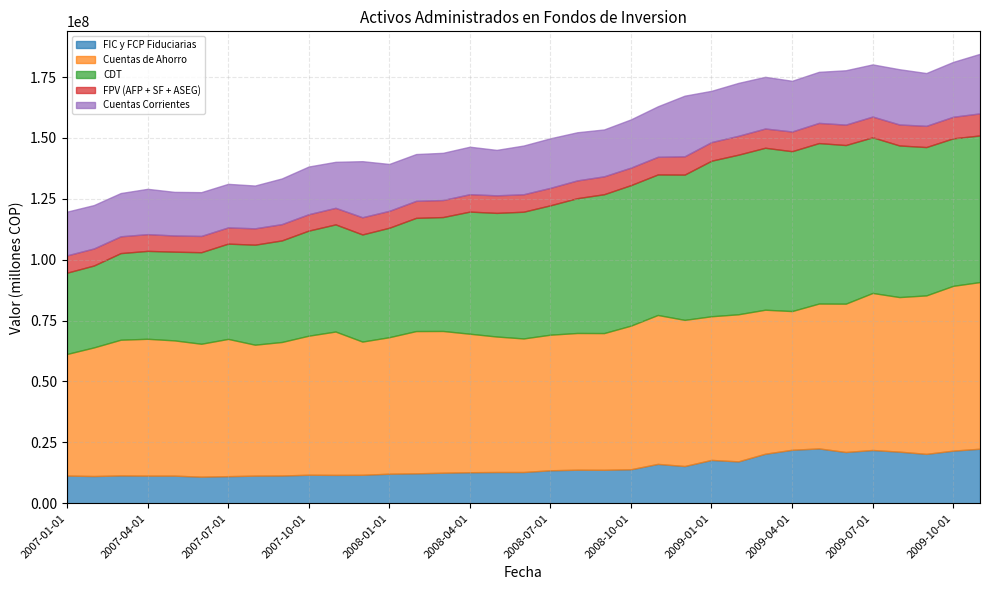

Between which two adjacent categories do Cuentas Corrientes and FIC y FCP Fiduciarias first intersect?

2009-03-01 and 2009-04-01